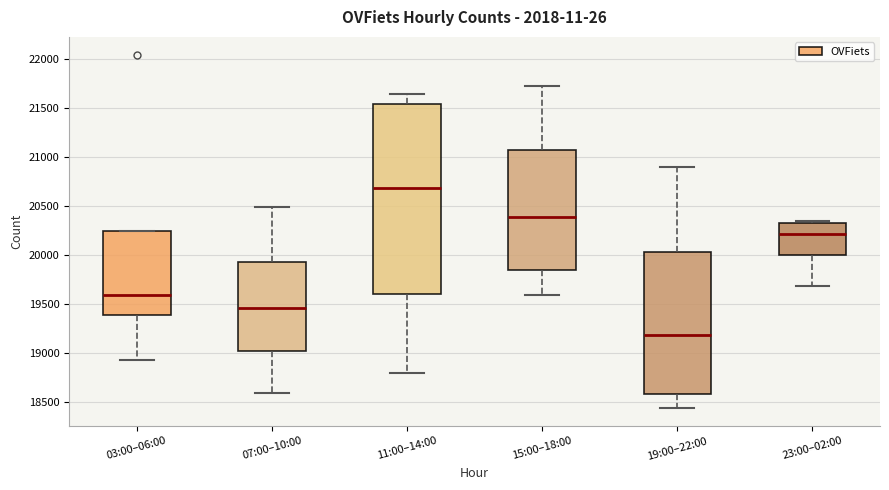

Which box's median line is the highest?

11:00–14:00